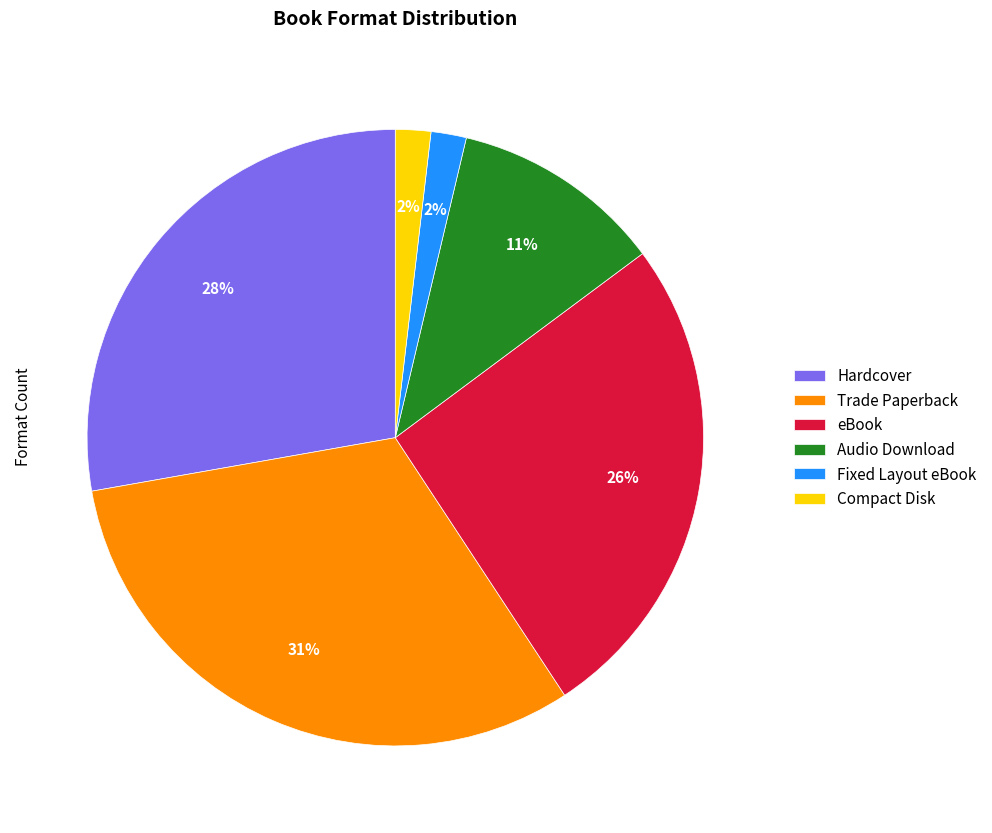

Which slice is the largest?

Trade Paperback